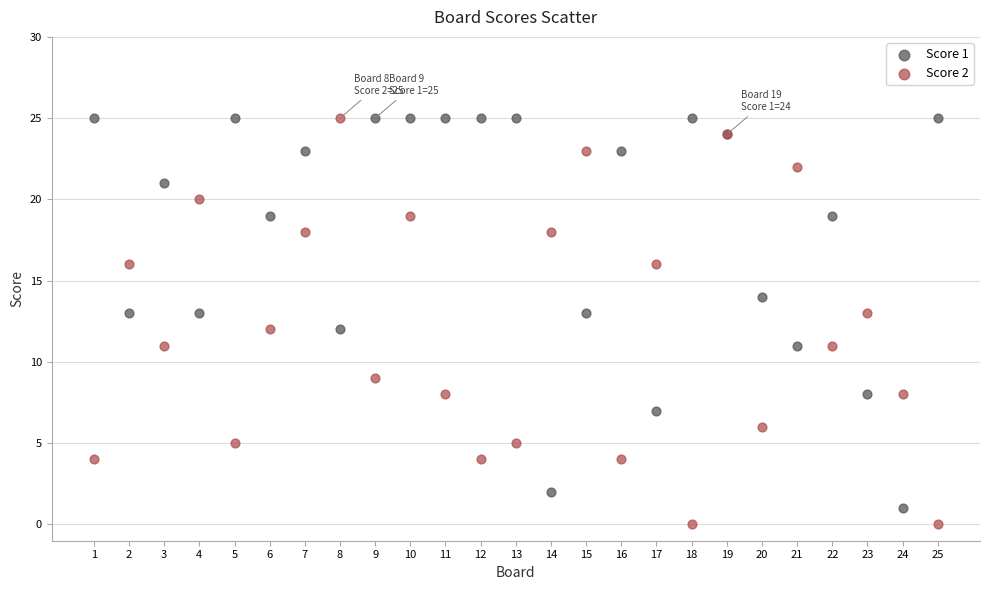

What is the X range (max minus min) for the scatter plot?

24